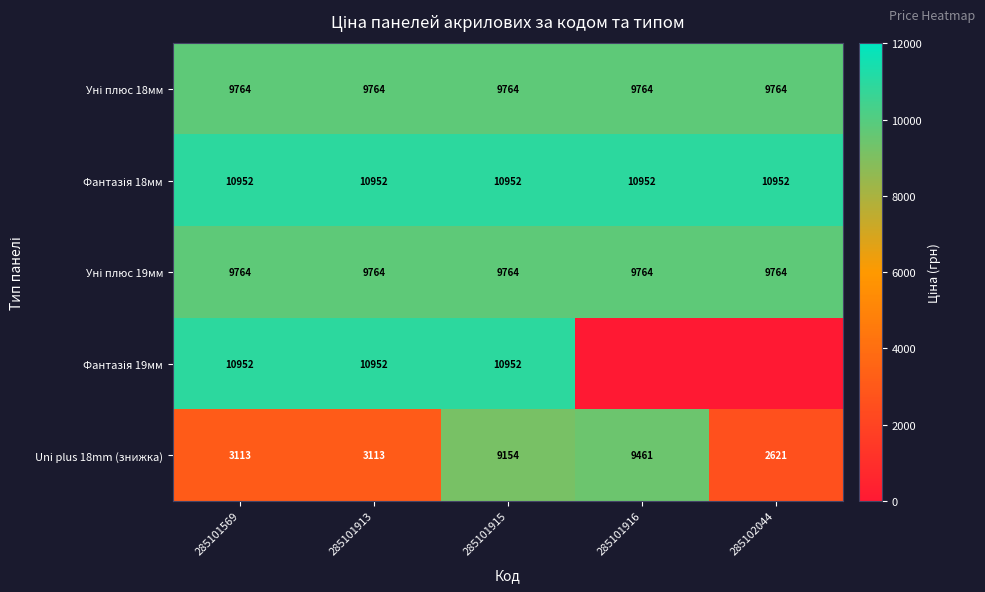

Which has a higher value, 285101569 or 285101915?

285101569